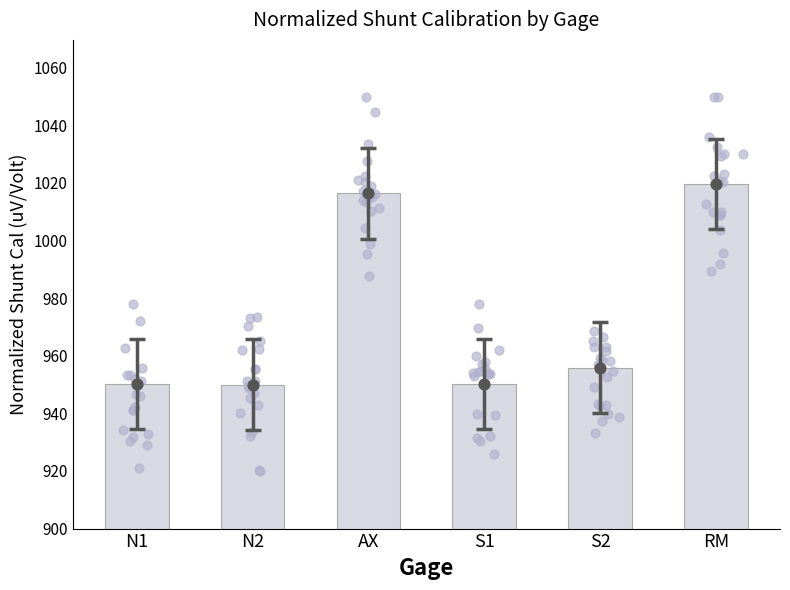

What is the change in value from AX to RM?

+3.3